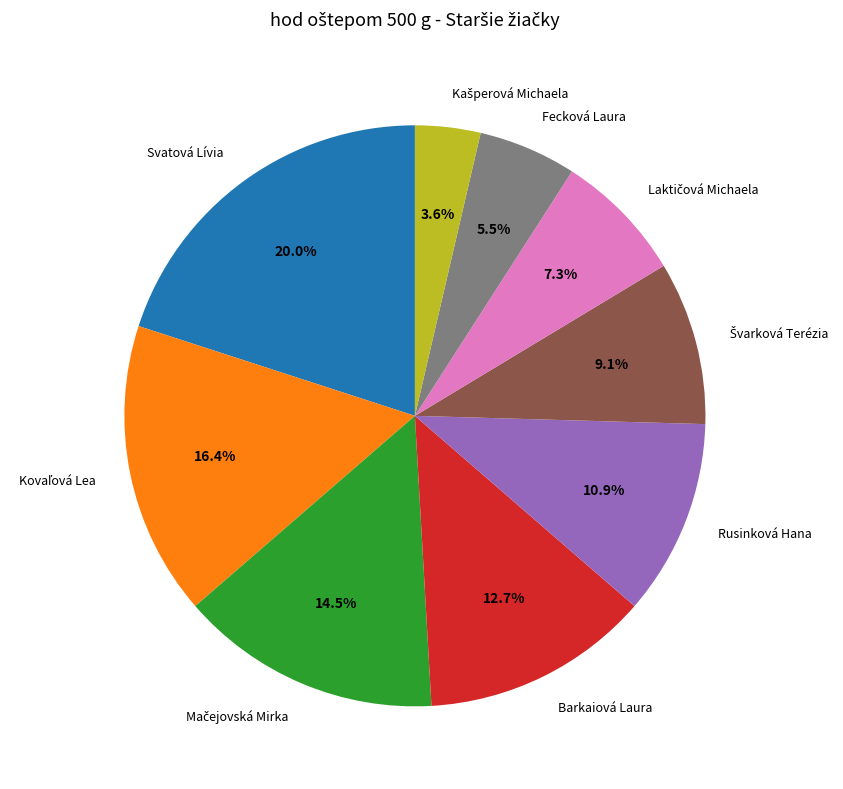

Which slice is the largest?

Svatová Lívia